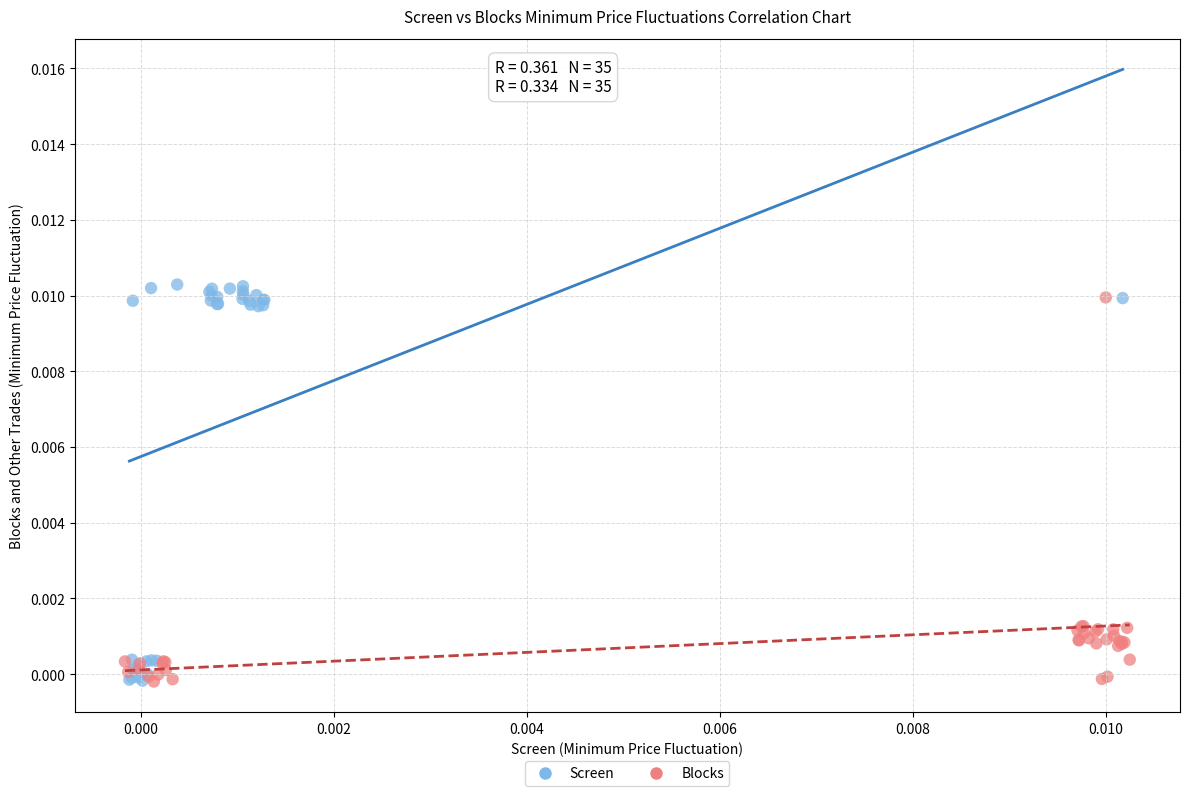

What are all the series names shown in the legend?

Screen, Blocks